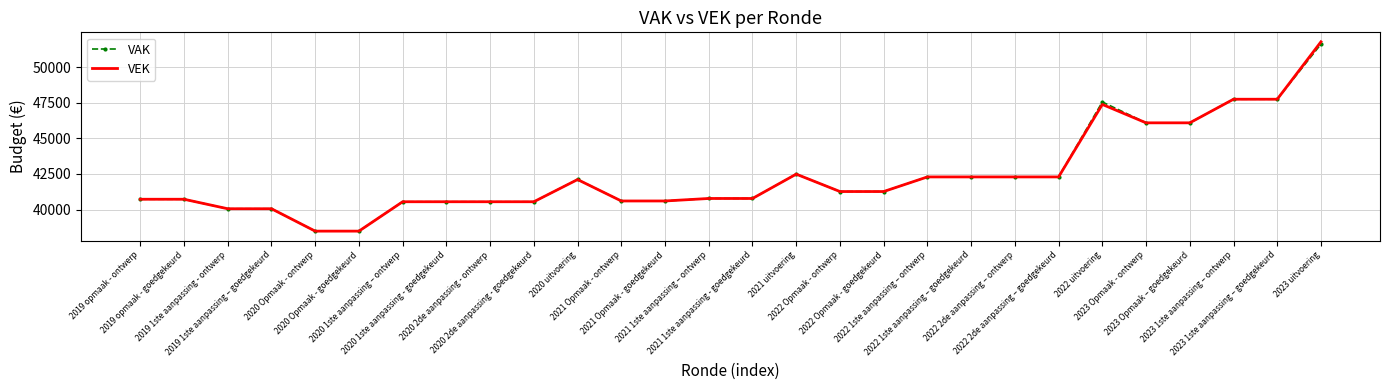

Which series has the widest spread of values?

VEK